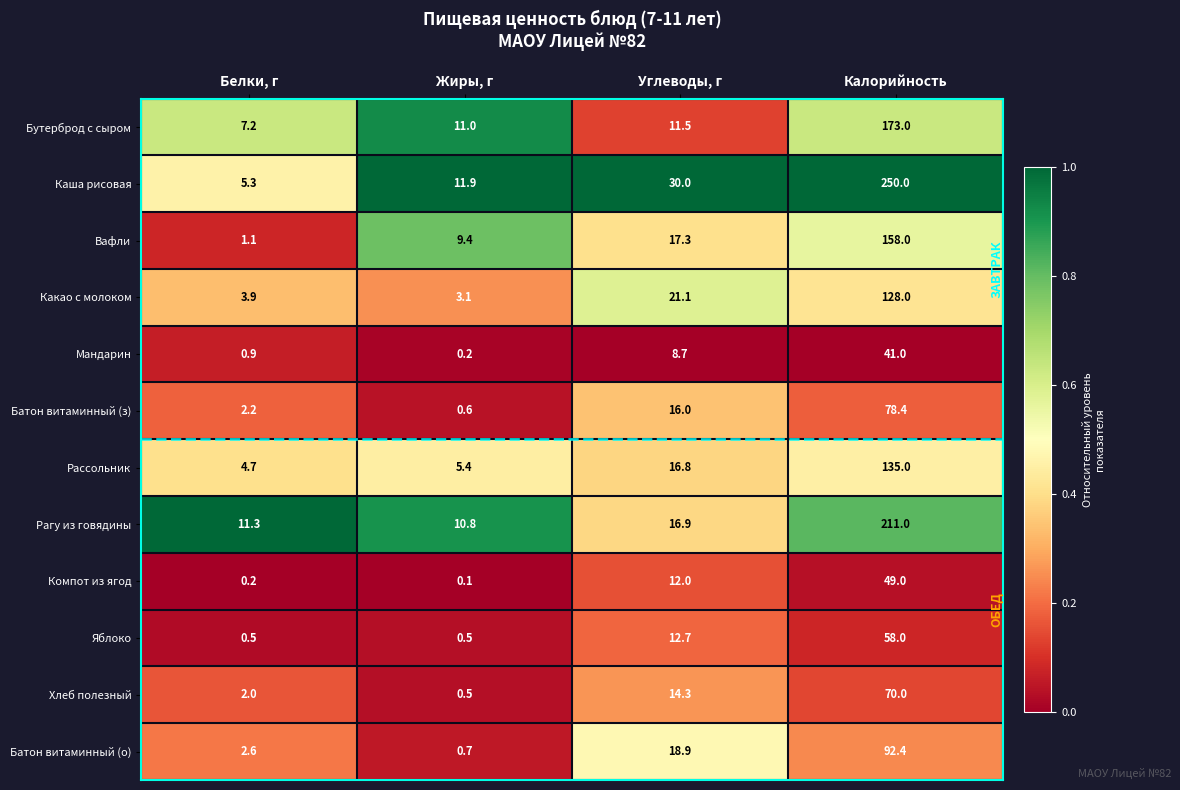

Rank the series by their maximum value, from highest to lowest.

Каша рисовая, Рагу из говядины, Бутерброд с сыром, Вафли, Рассольник, Какао с молоком, Батон витаминный (о), Батон витаминный (з), Хлеб полезный, Яблоко, Компот из ягод, Мандарин